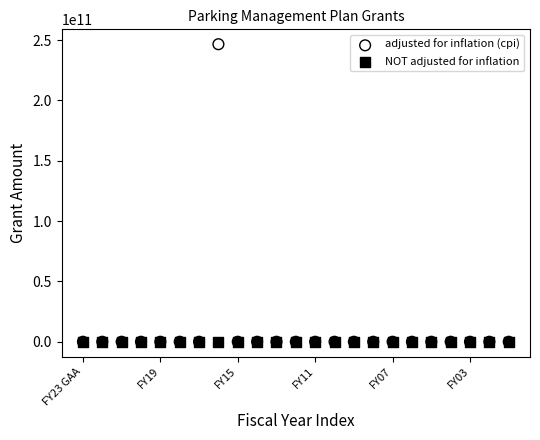

Which series contains the highest Y value?

adjusted for inflation (cpi)